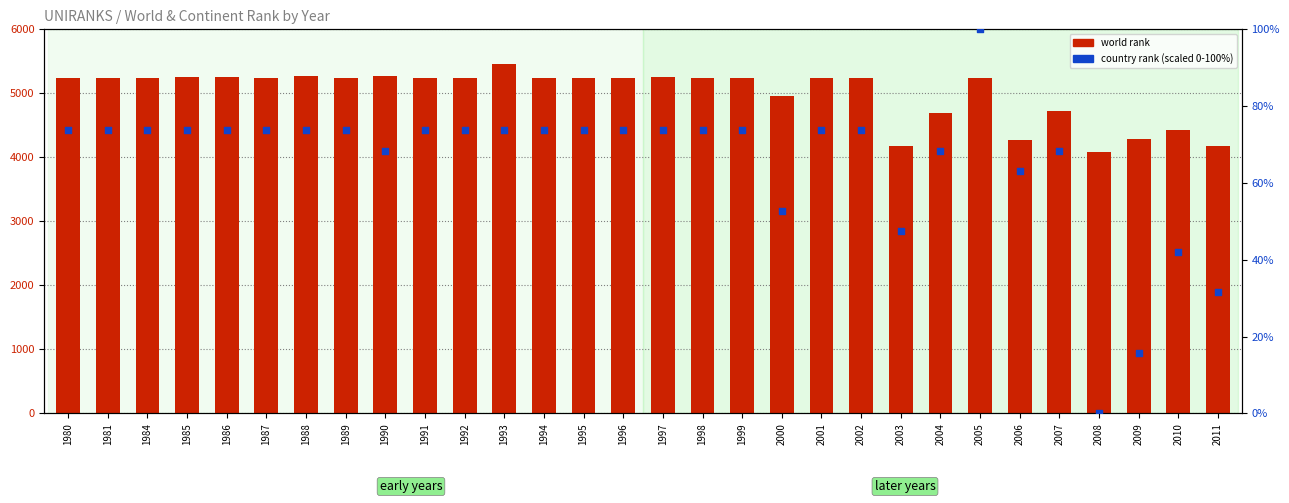

Is the value of world rank at 2000 greater than the value of country rank (scaled) at 1995?

Yes